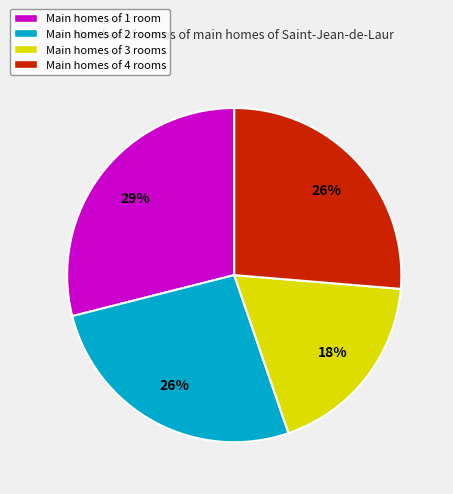

Combined, do Main homes of 4 rooms and Main homes of 2 rooms account for over 50%?

Yes